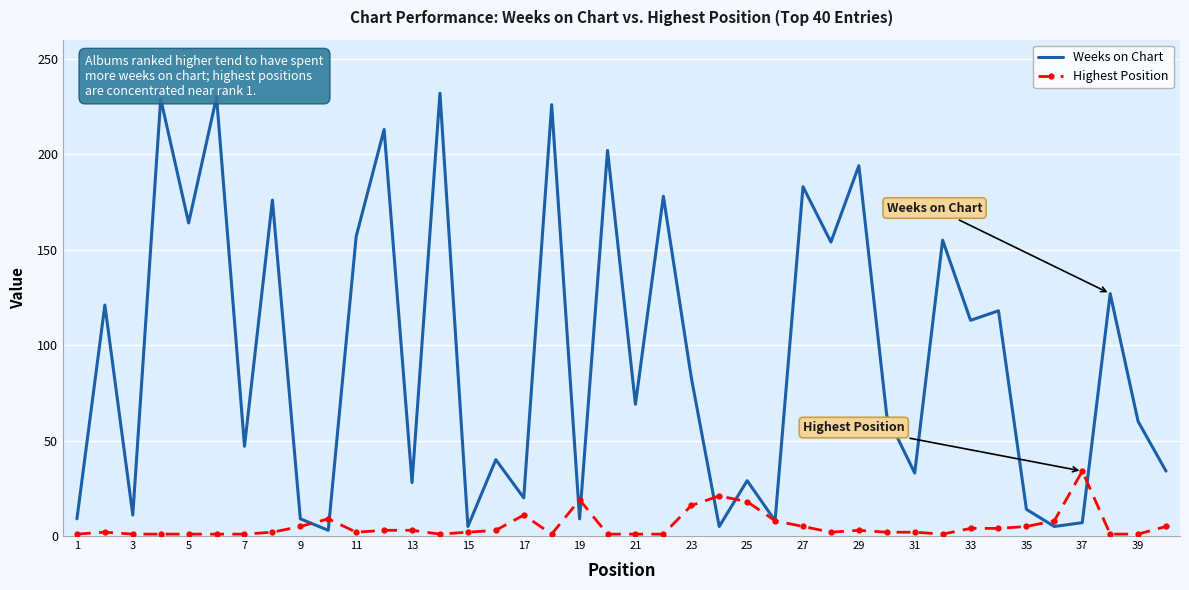

Which series ends up on top after the final intersection of Highest Position and Weeks on Chart?

Weeks on Chart